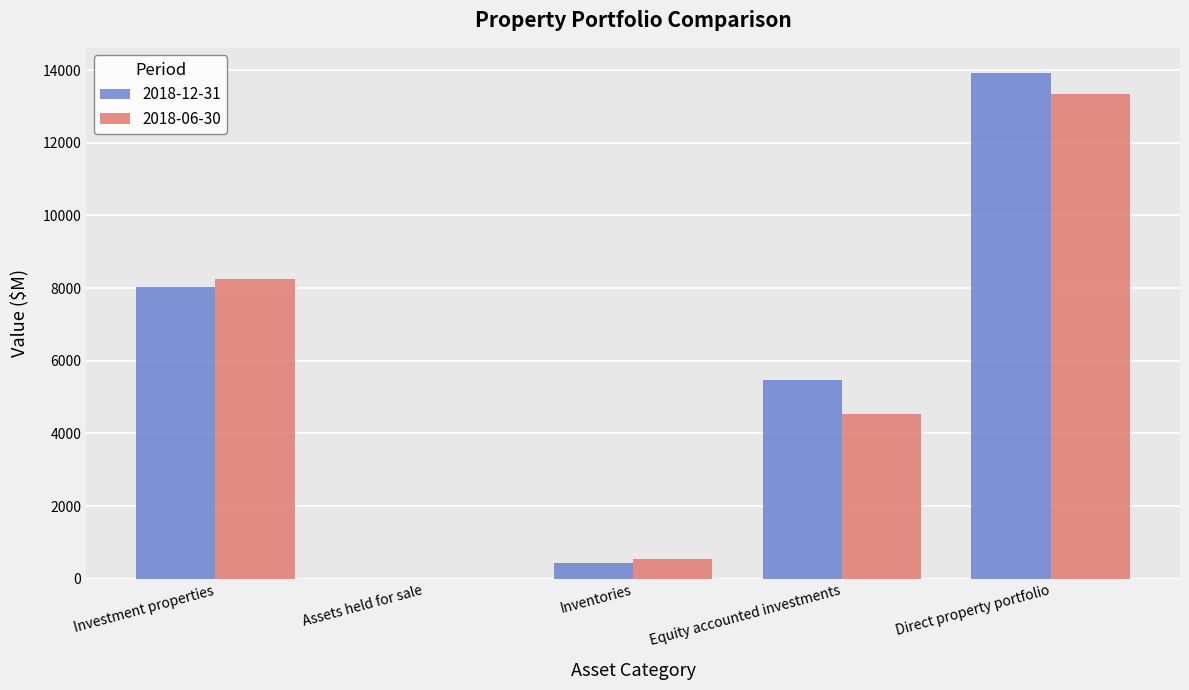

Between Investment properties and Equity accounted investments, which series saw the biggest shift?

2018-06-30